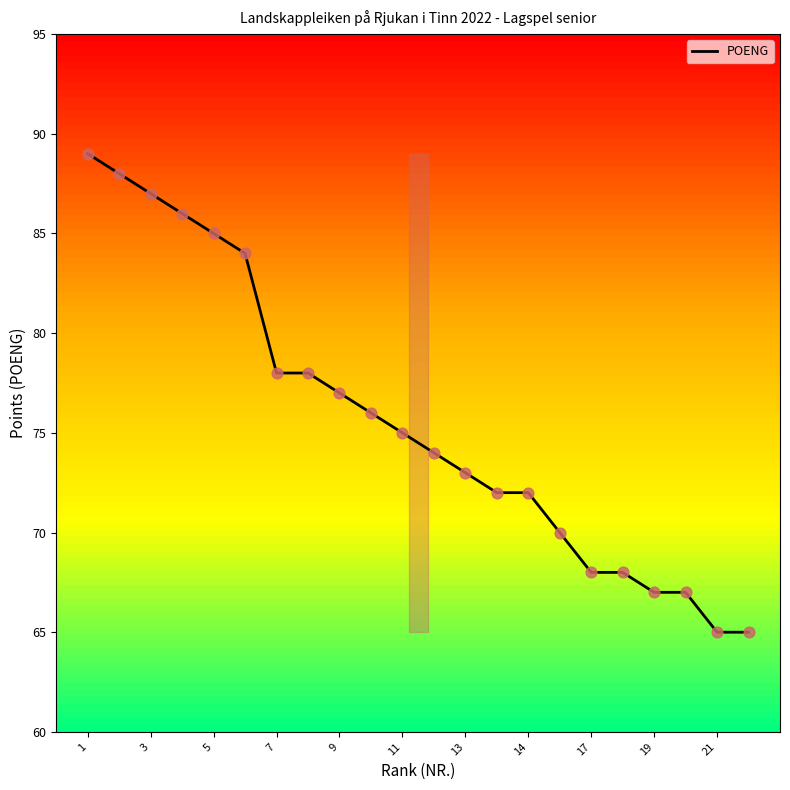

What is the smallest value displayed?

65